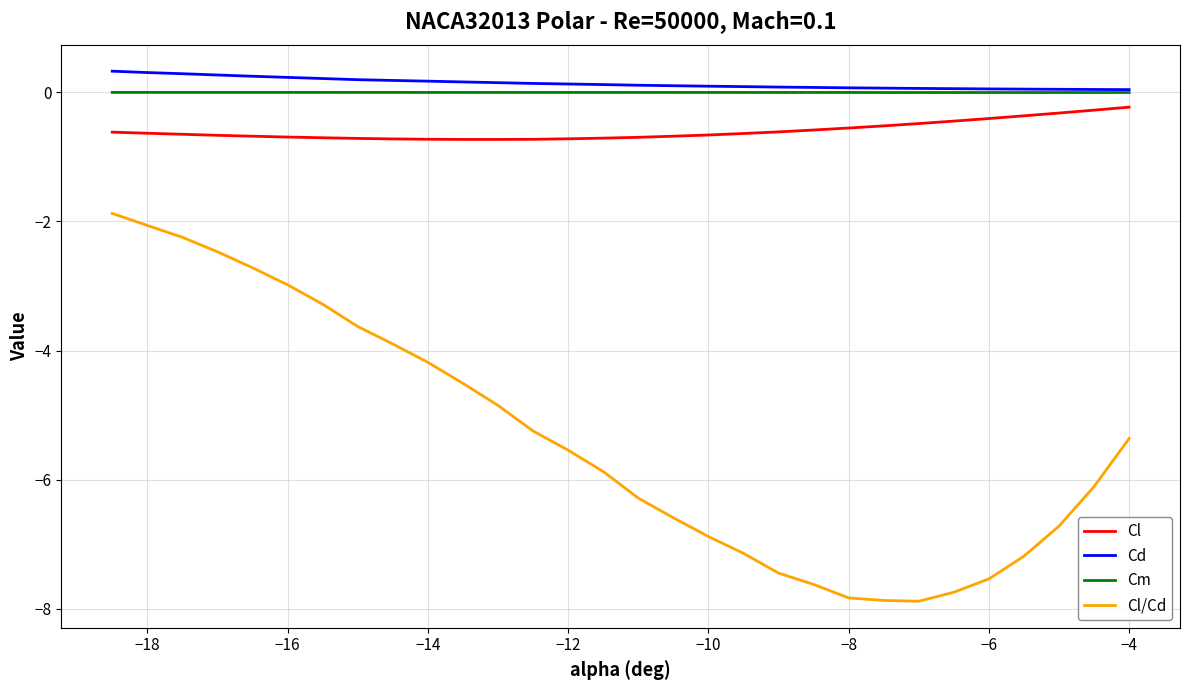

What is the greatest value displayed?

0.3